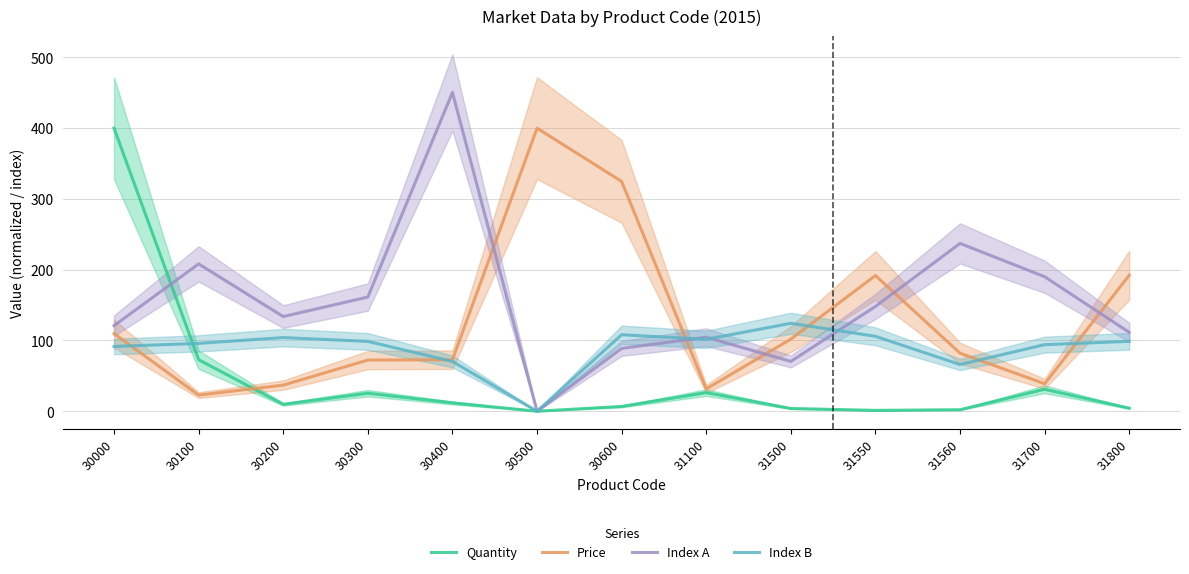

At which category does Index A reach its first local peak?

30100